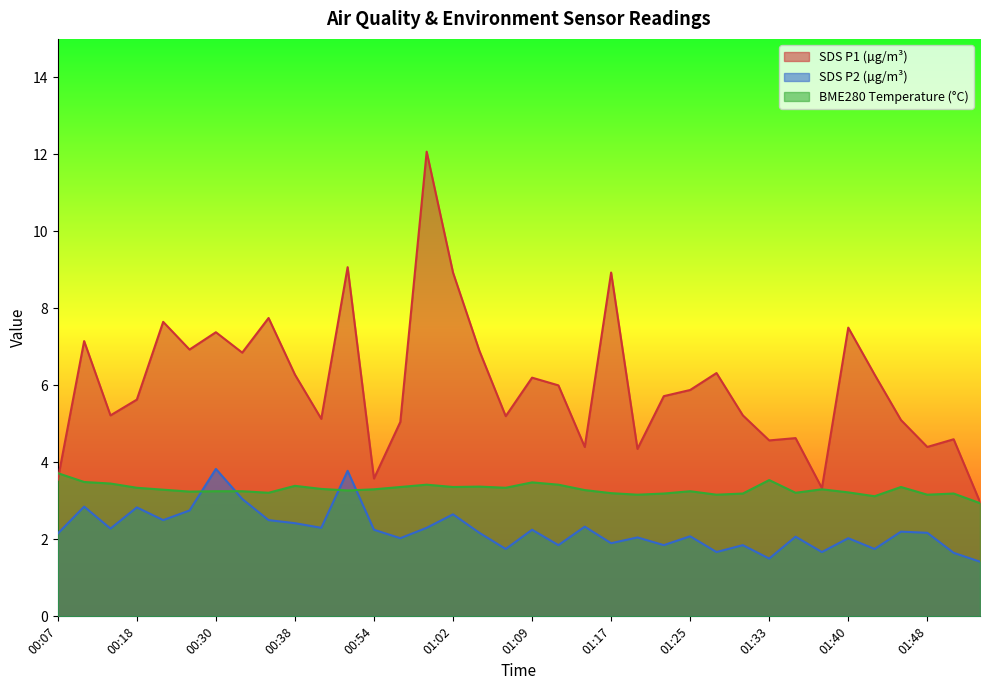

Rank the series by their average value, from highest to lowest.

SDS P1 (µg/m³), BME280 Temperature (°C), SDS P2 (µg/m³)